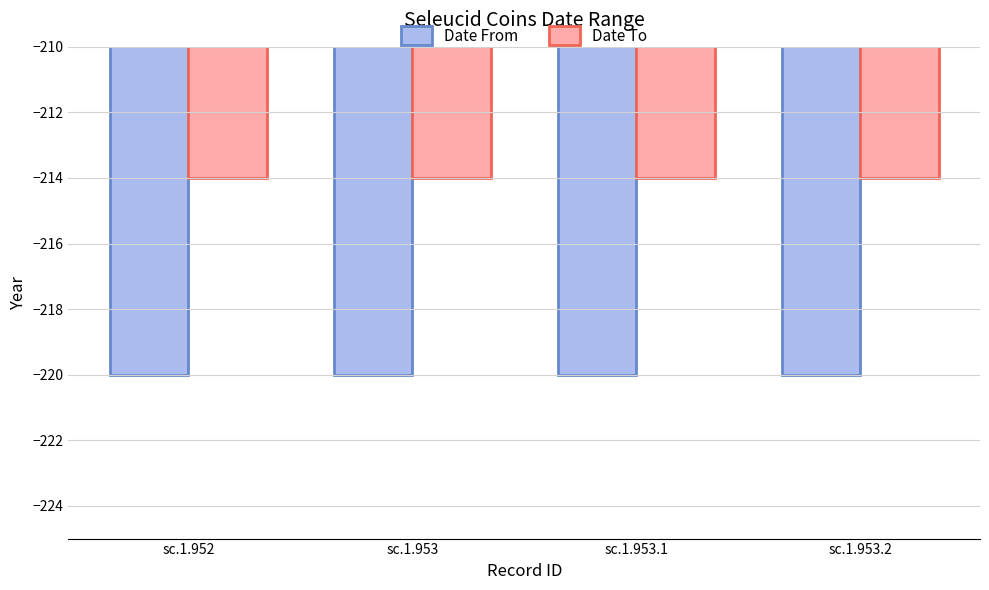

Which series has the largest total across all categories?

Date To